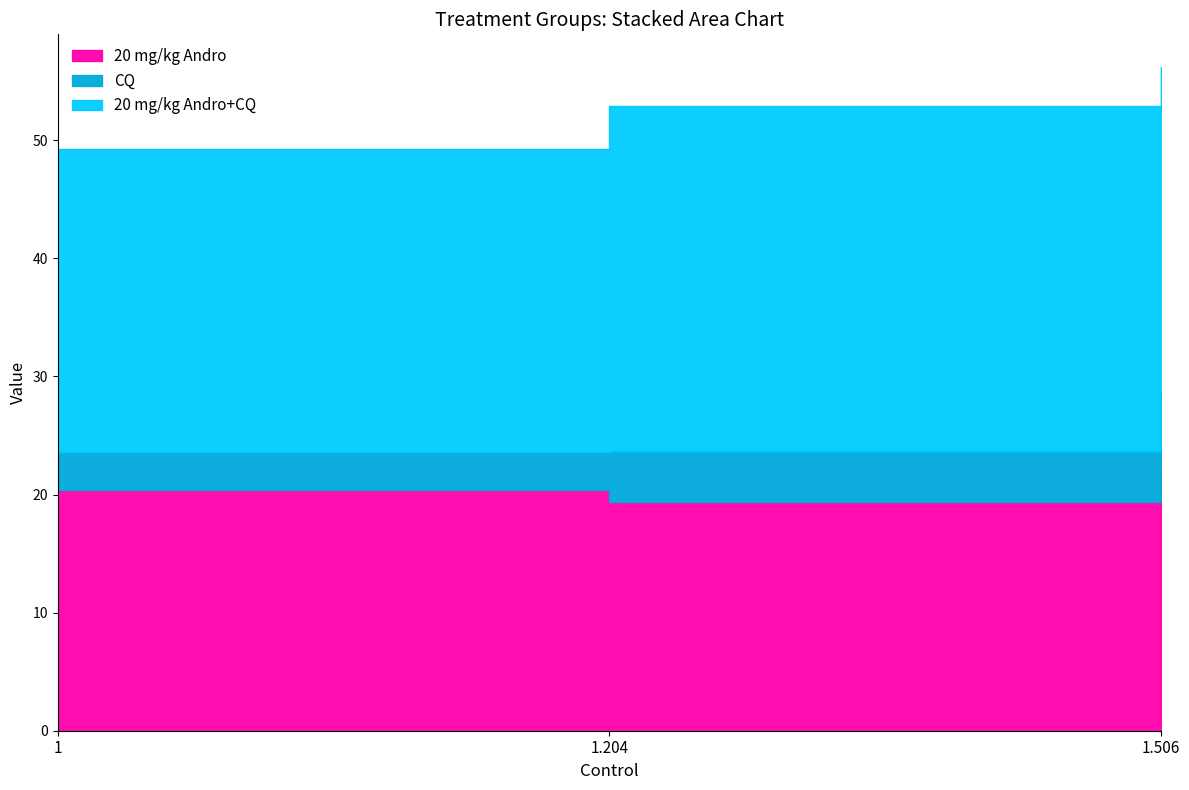

What are all the series names shown in the legend?

20 mg/kg Andro, CQ, 20 mg/kg Andro+CQ